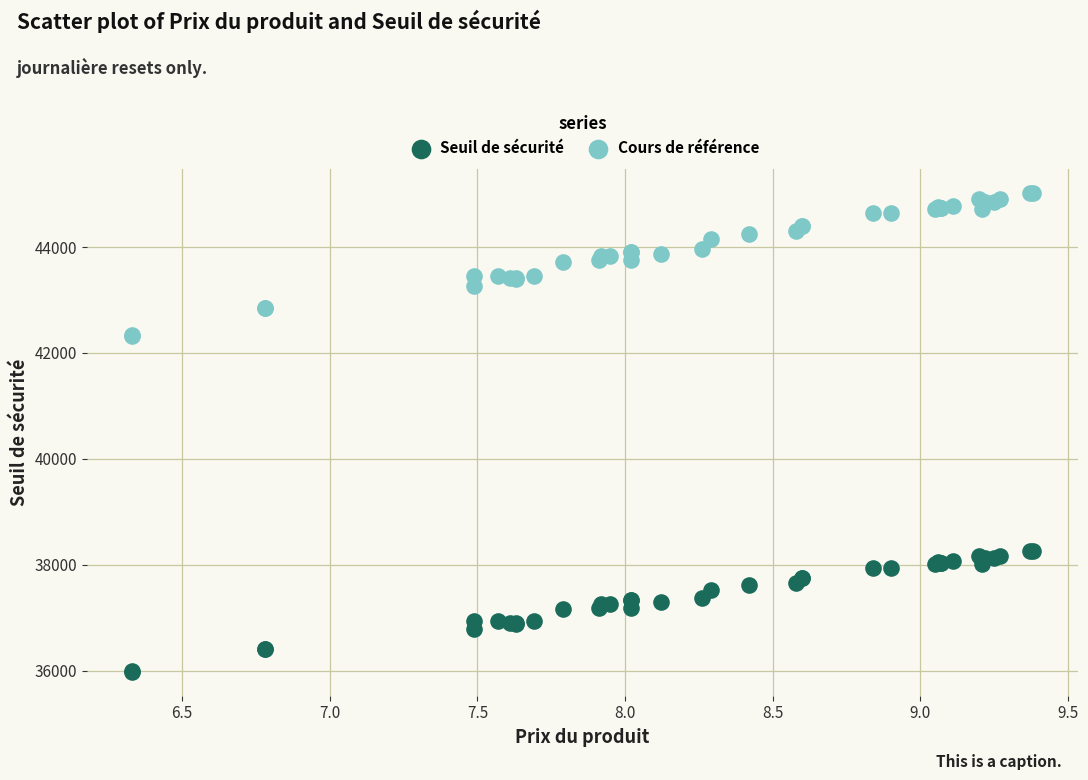

What is the X range (max minus min) for the scatter plot?

3.1